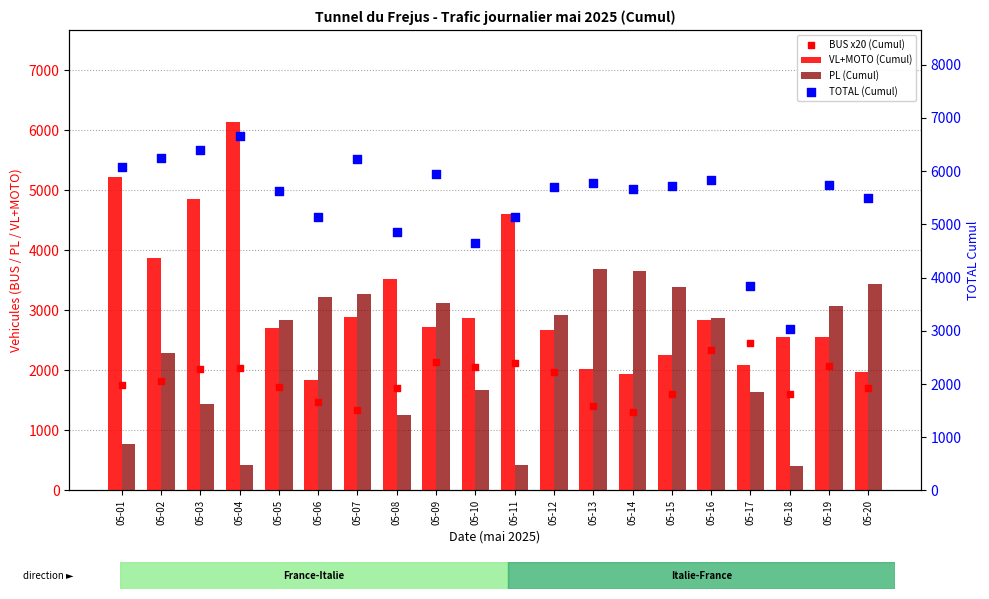

Which series has the widest spread of Y values?

VL+MOTO (Cumul)